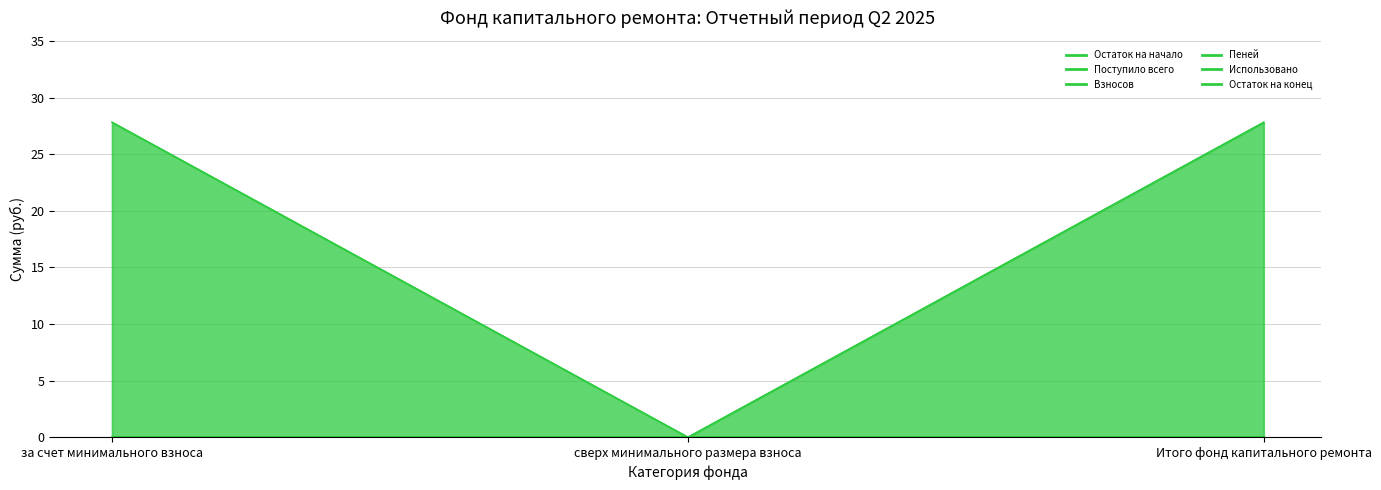

At which label does Остаток на конец first exceed 27?

за счет минимального взноса